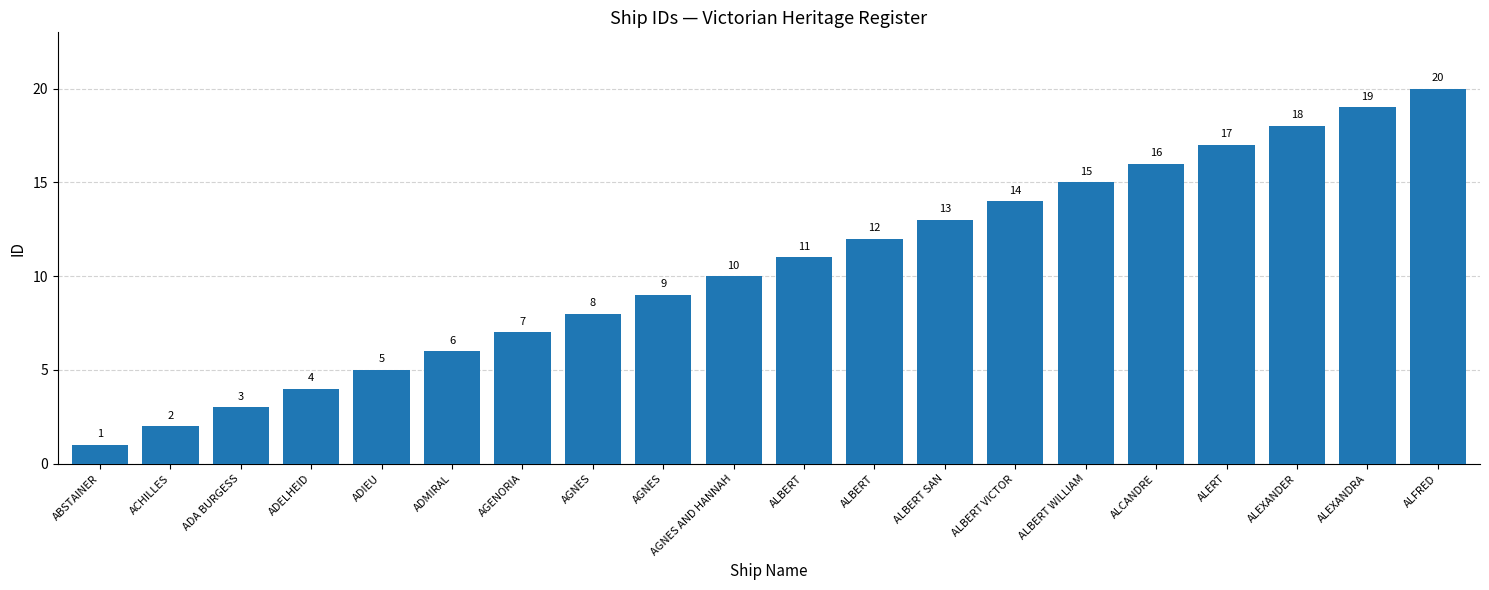

What is the approximate value at ADIEU?

5